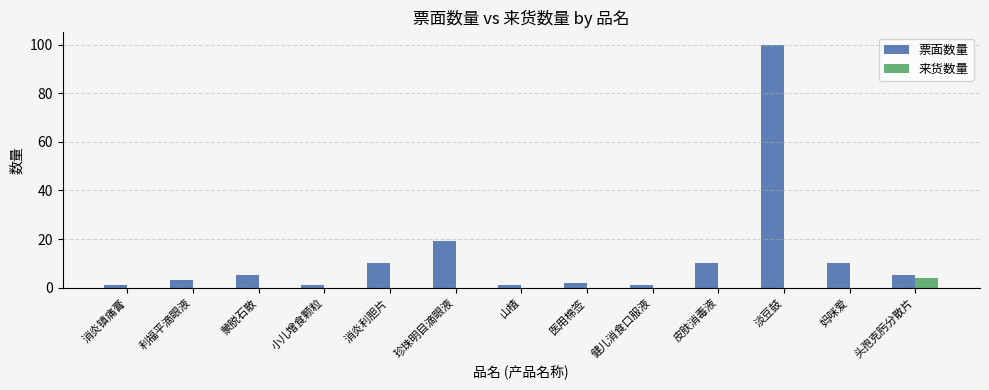

How many groups of bars are there?

13